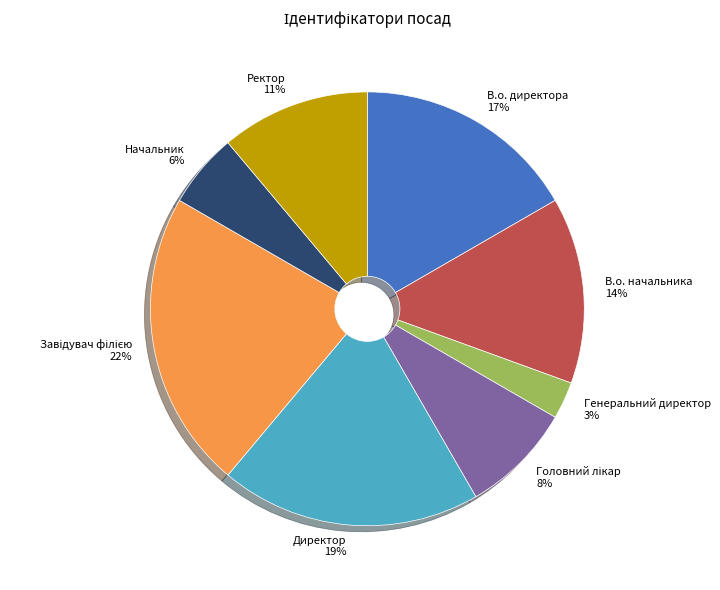

Combined, do Ректор and В.о. начальника account for over 50%?

No